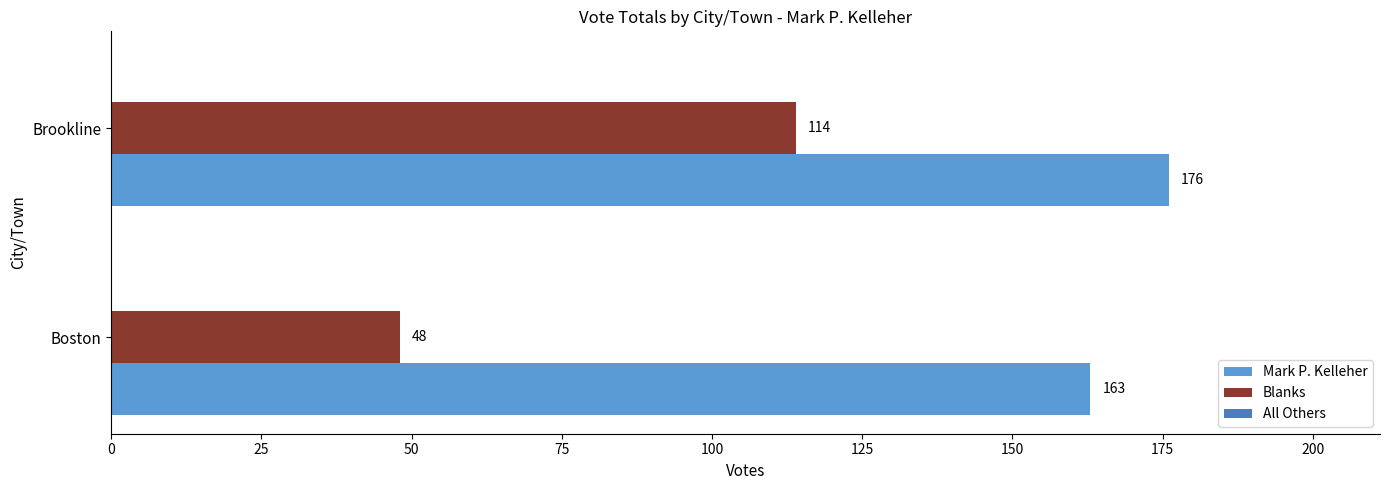

What is the smallest value displayed?

48